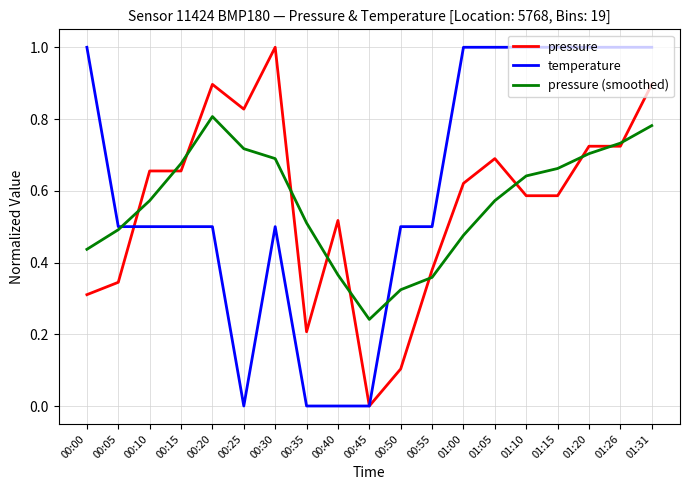

The value of temperature at 00:10 is 0.5. True or false?

True